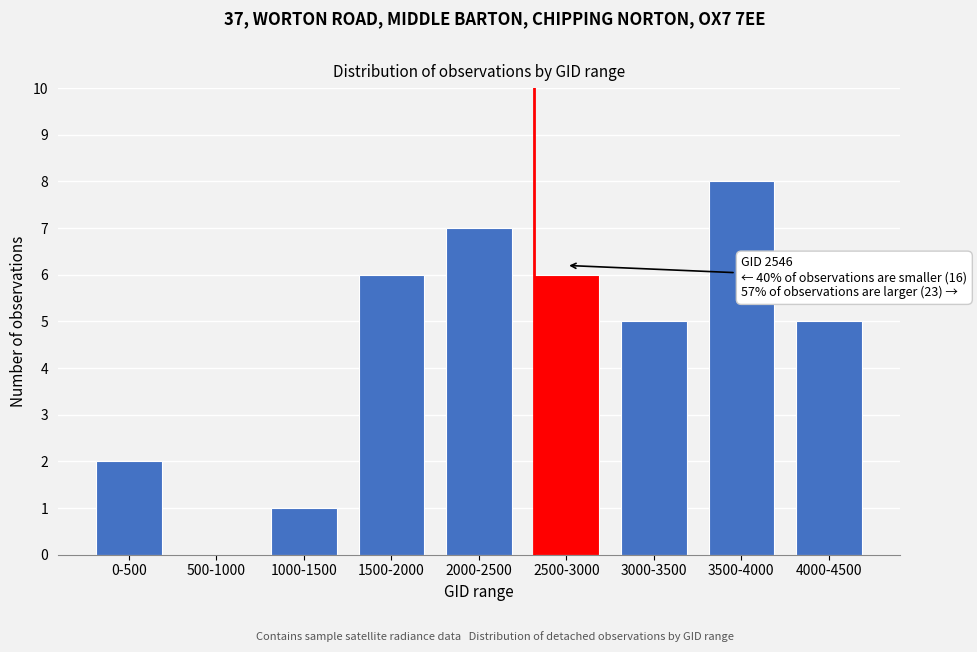

Reading left to right, list all the values displayed in this chart.

0-500=2	500-1000=0	1000-1500=1	1500-2000=6	2000-2500=7	2500-3000=6	3000-3500=5	3500-4000=8	4000-4500=5